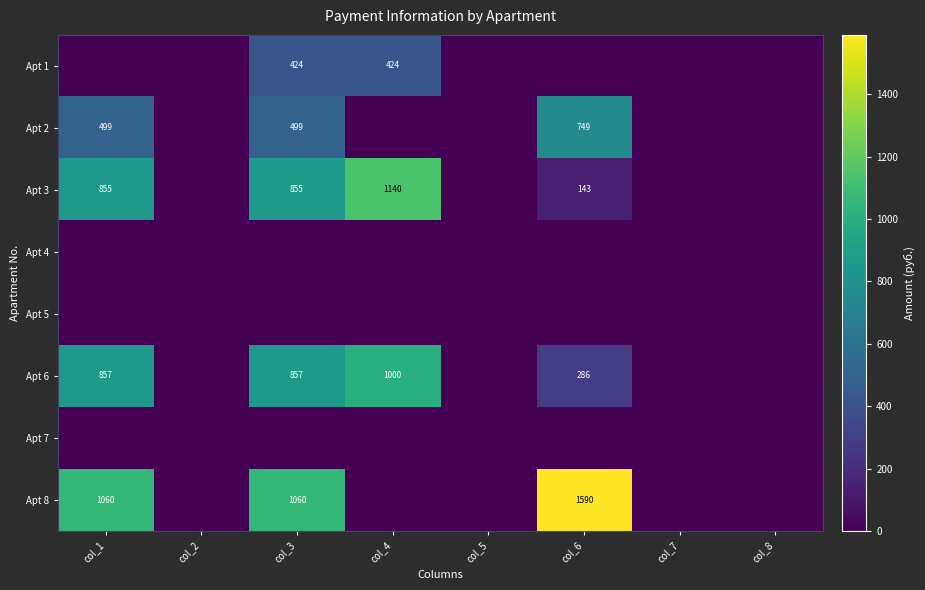

What is the maximum value shown in the chart?

1589.8